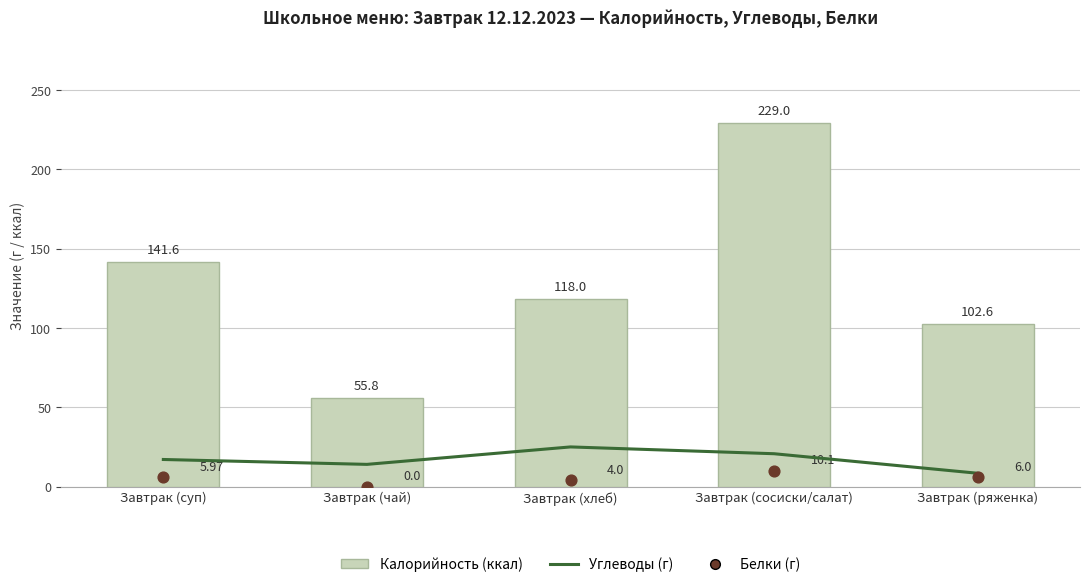

At how many categories does at least one series exceed 194?

1